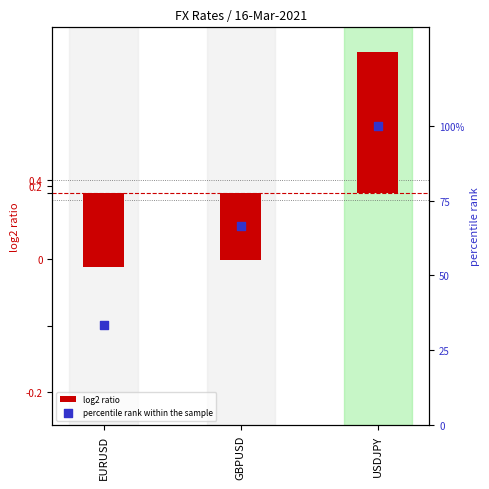

Is the value of log2 ratio at EURUSD greater than the value of percentile rank within the sample at GBPUSD?

No